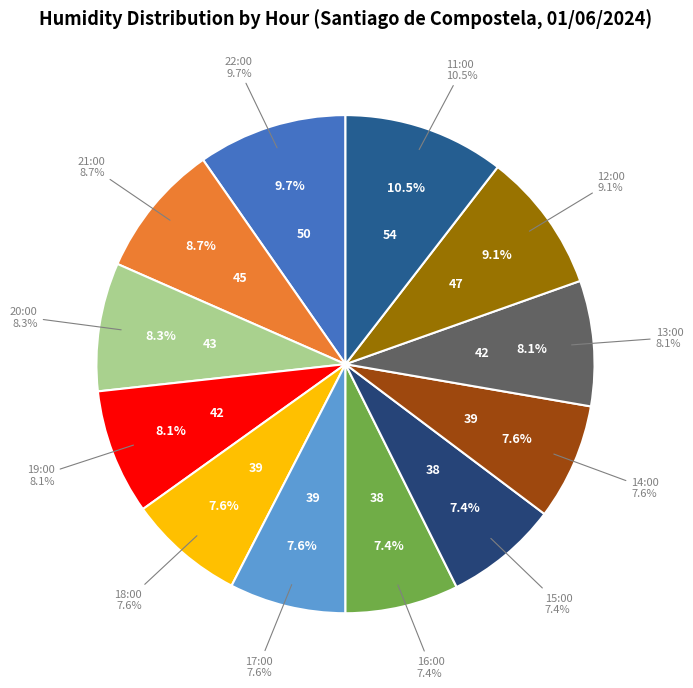

To the nearest percent, what is the difference between the 21:00 and 22:00 slice percentages?

1%